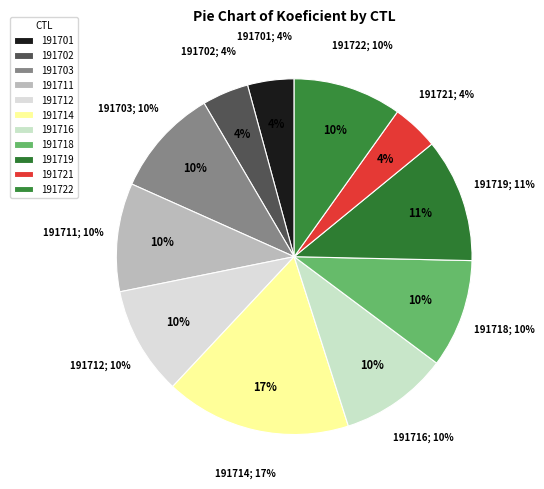

Is there any slice that represents more than half of the pie?

No